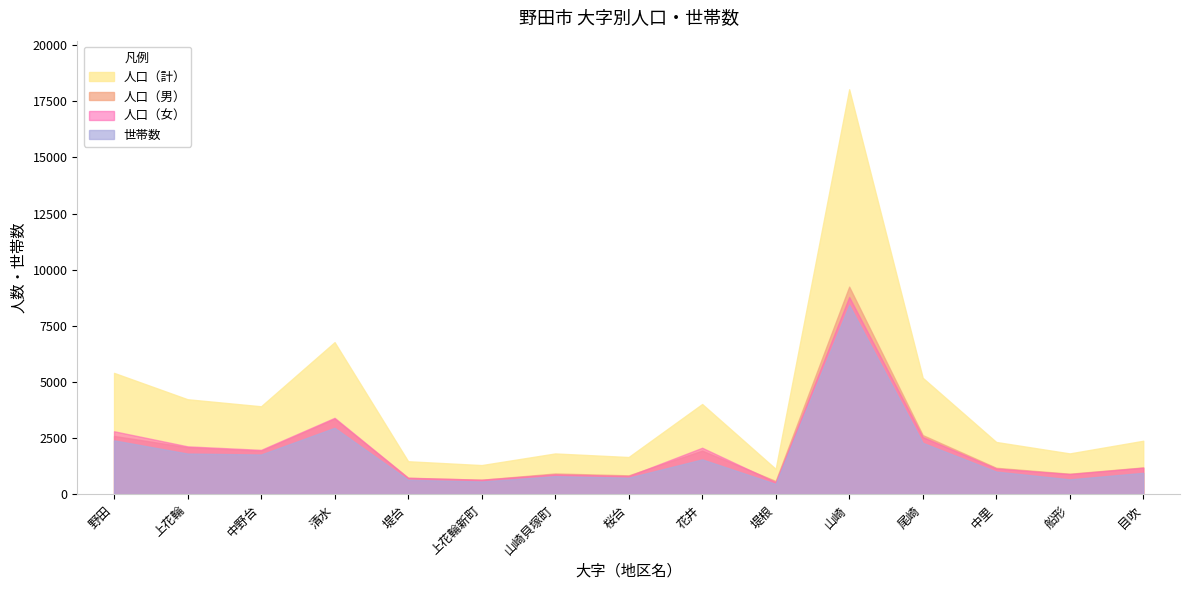

List the series in order of their peak value, highest first.

人口（計）, 人口（男）, 人口（女）, 世帯数